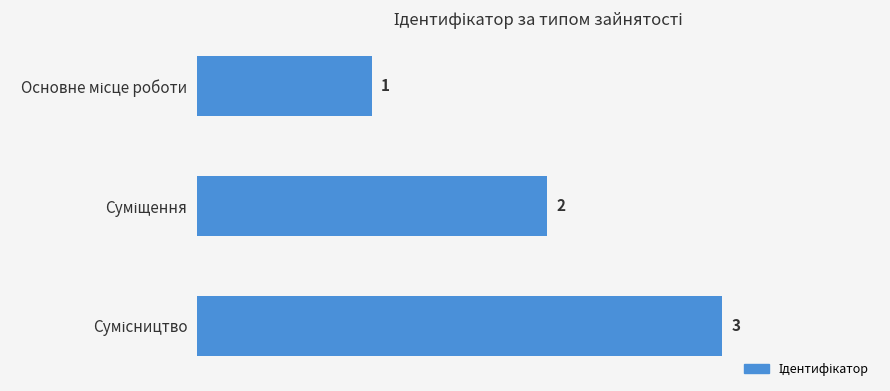

What is the smallest value displayed?

1